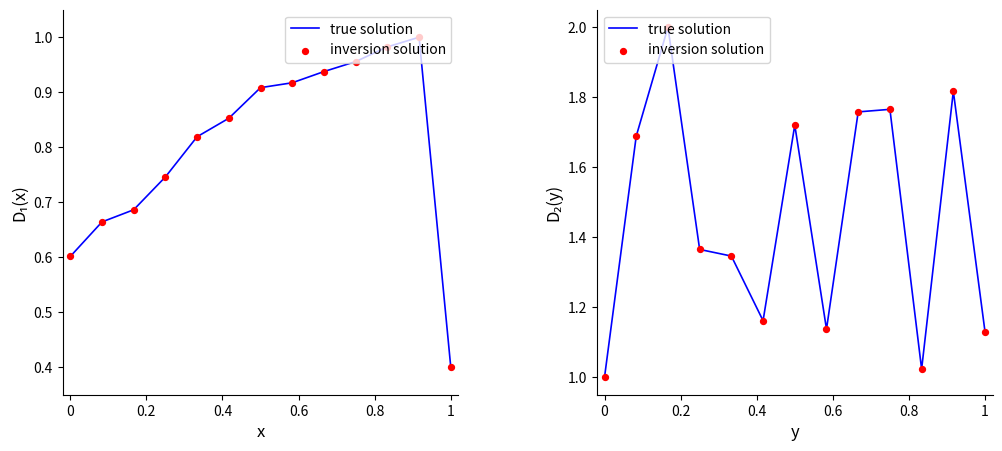

Which series has the largest total across all categories?

true solution